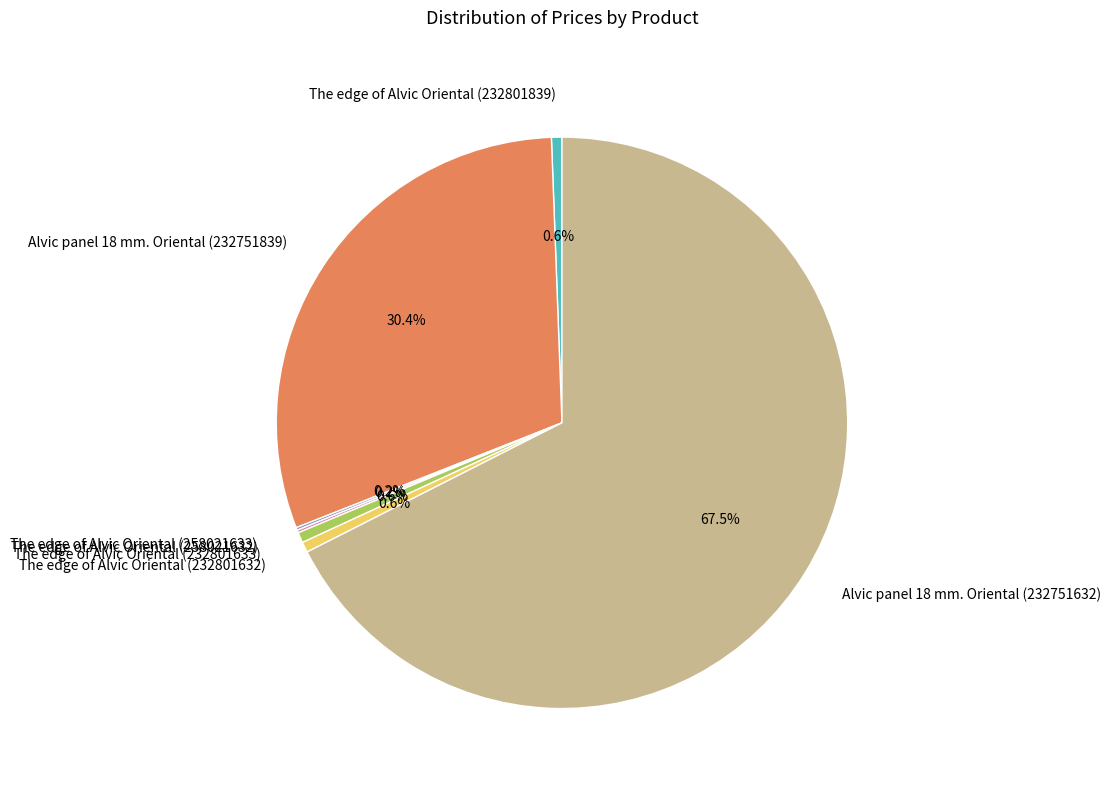

What percentage is the The edge of Alvic Oriental (232801633) slice, to the nearest percent?

1%